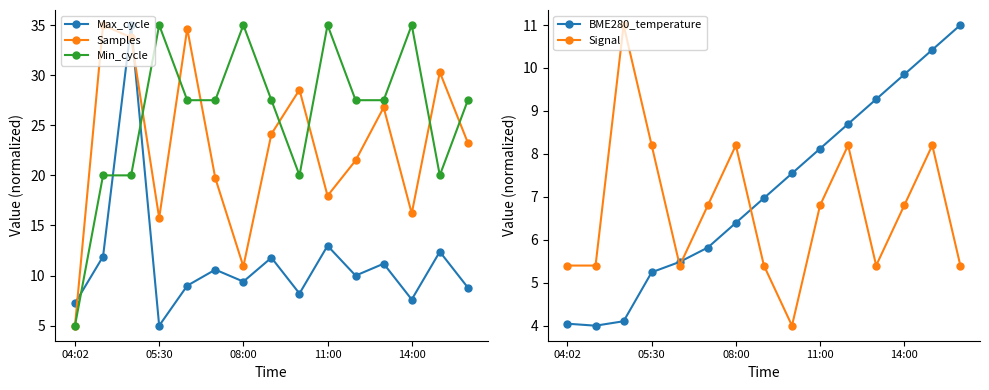

What is the difference between the Min_cycle values at 8 and 11?

7.5